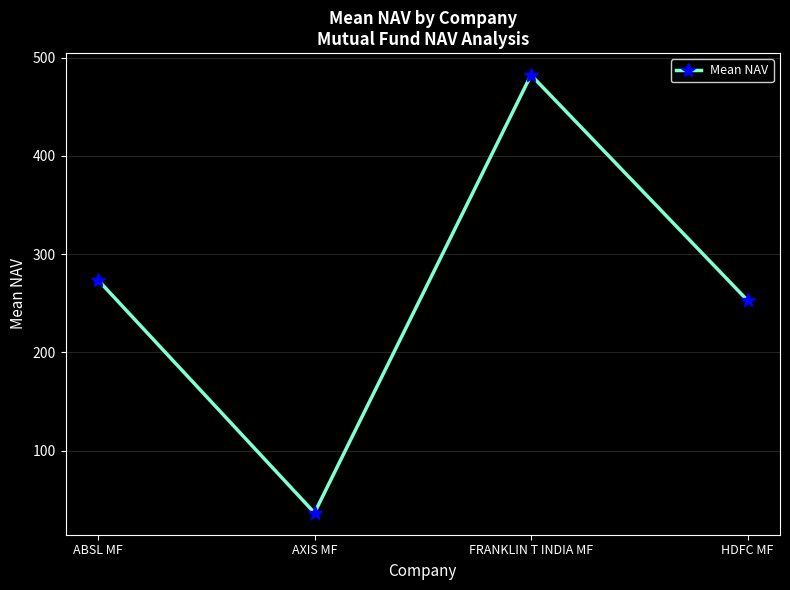

What is the difference between the maximum and second lowest values?

229.4